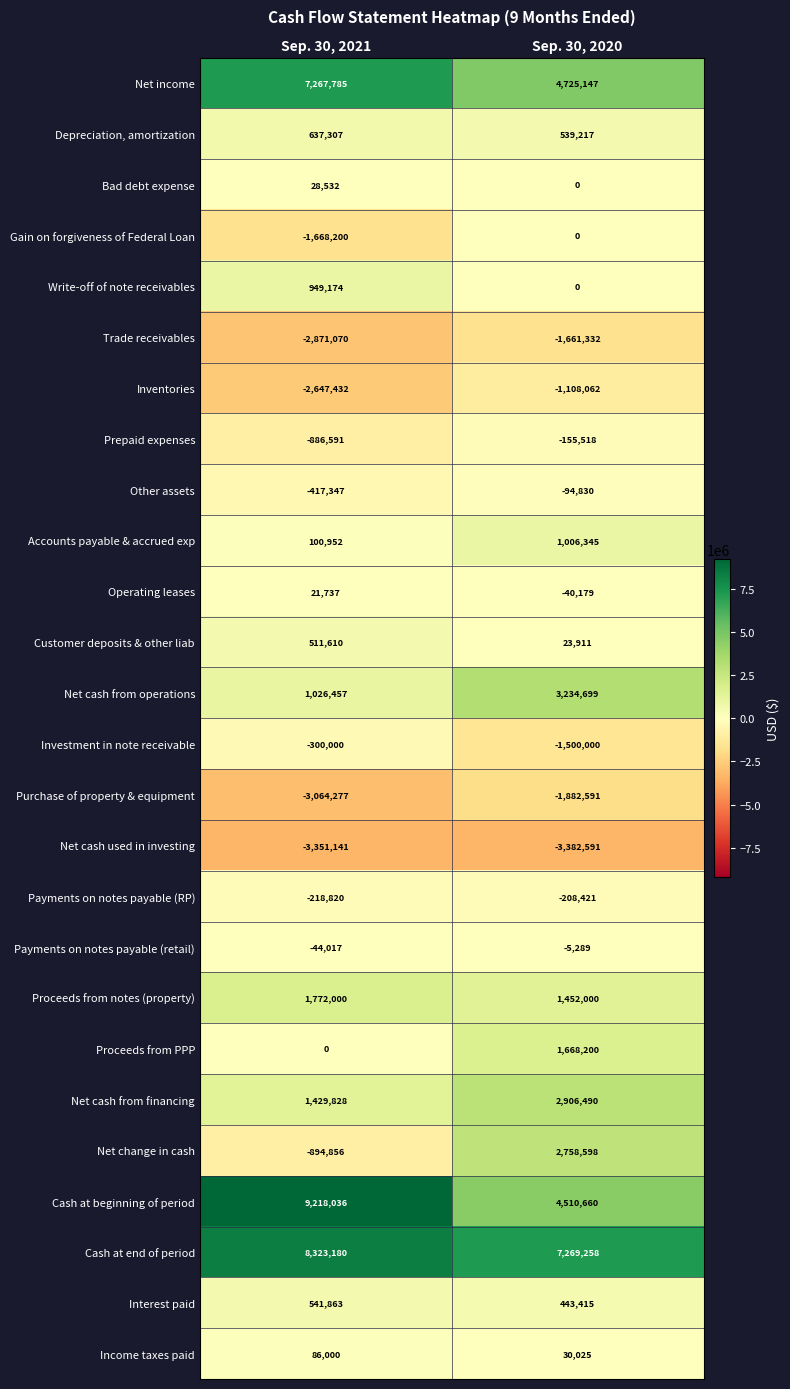

What is the difference between the maximum and minimum values in the Accounts payable & accrued exp series?

905393